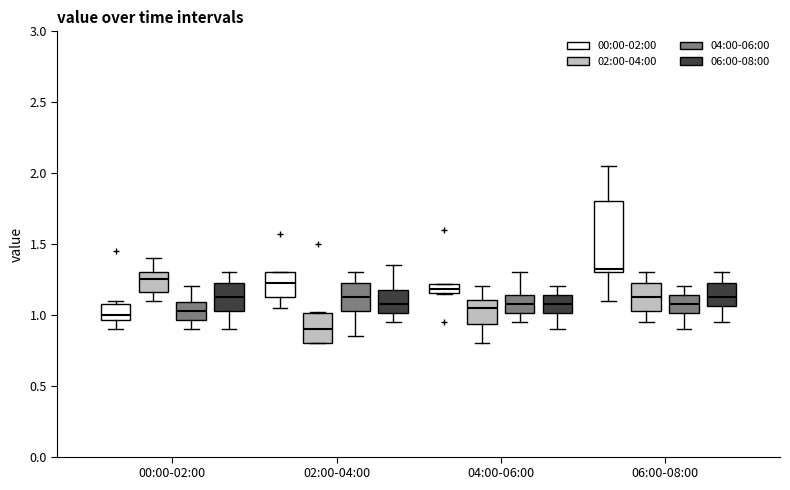

Where is the upper edge of the box for 02:00-04:00 (00:00-02:00) on the y-axis? The values are not printed on the chart, so give them approximately, as read against the axis.

1.30